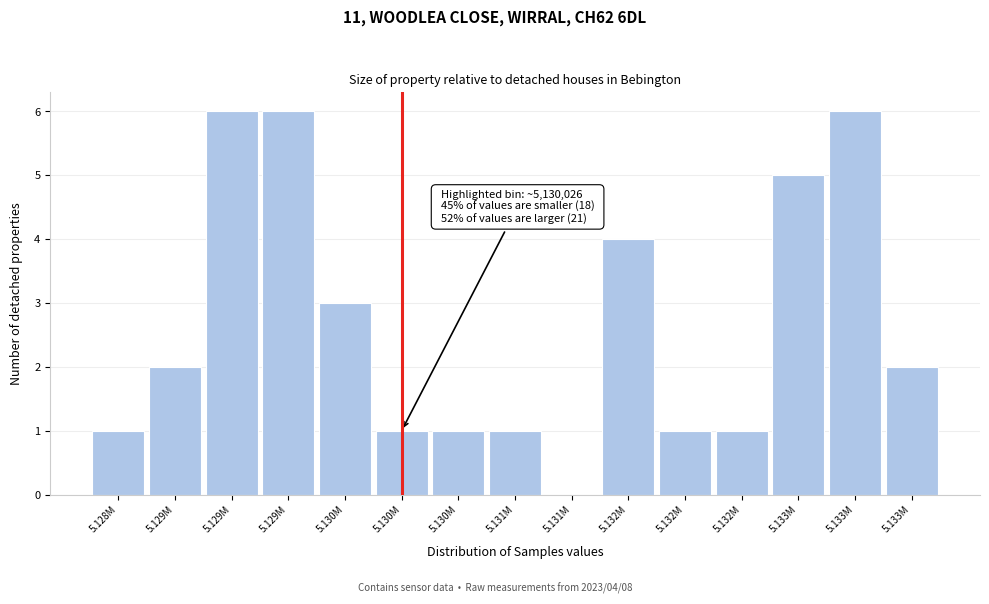

How many data points does each series have?

15